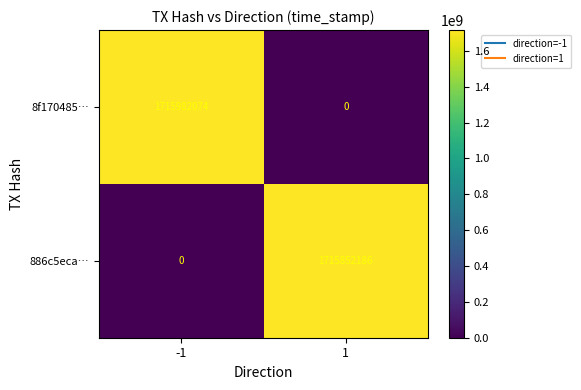

List the series in order of their overall mean, lowest first.

886c5eca…, 8f170485…